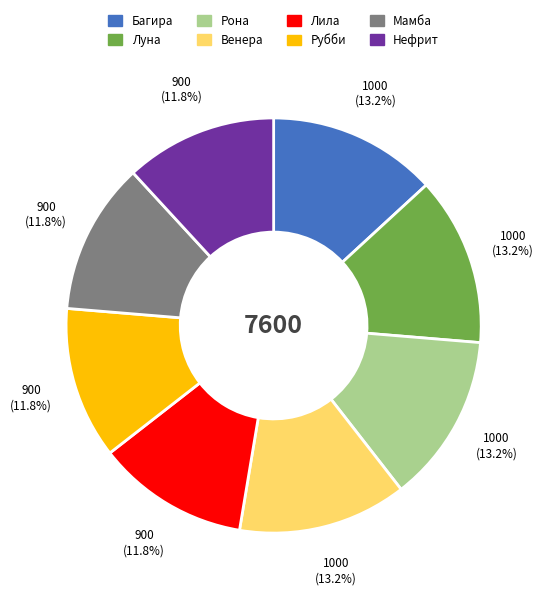

What is the ratio of the value at Мамба to the value at Венера?

0.9